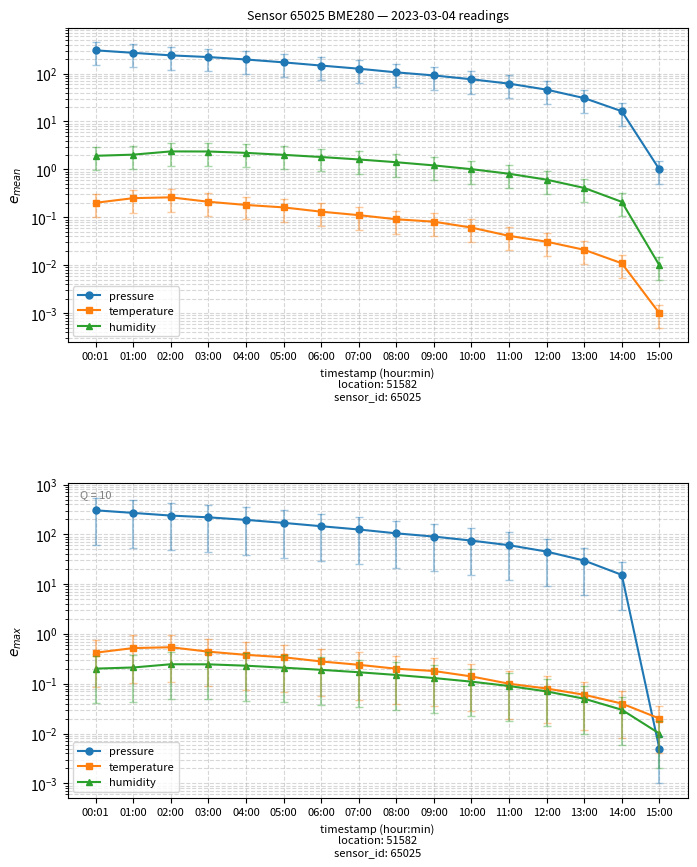

What is the total value across all series at 02:00?

238.8